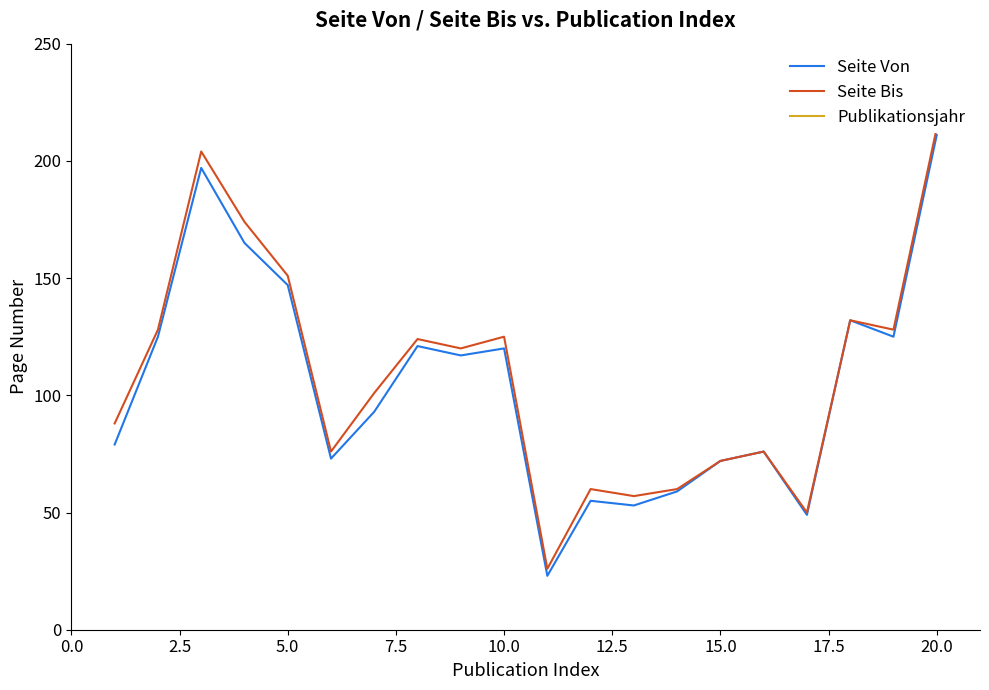

What is the minimum value for Seite Von?

23